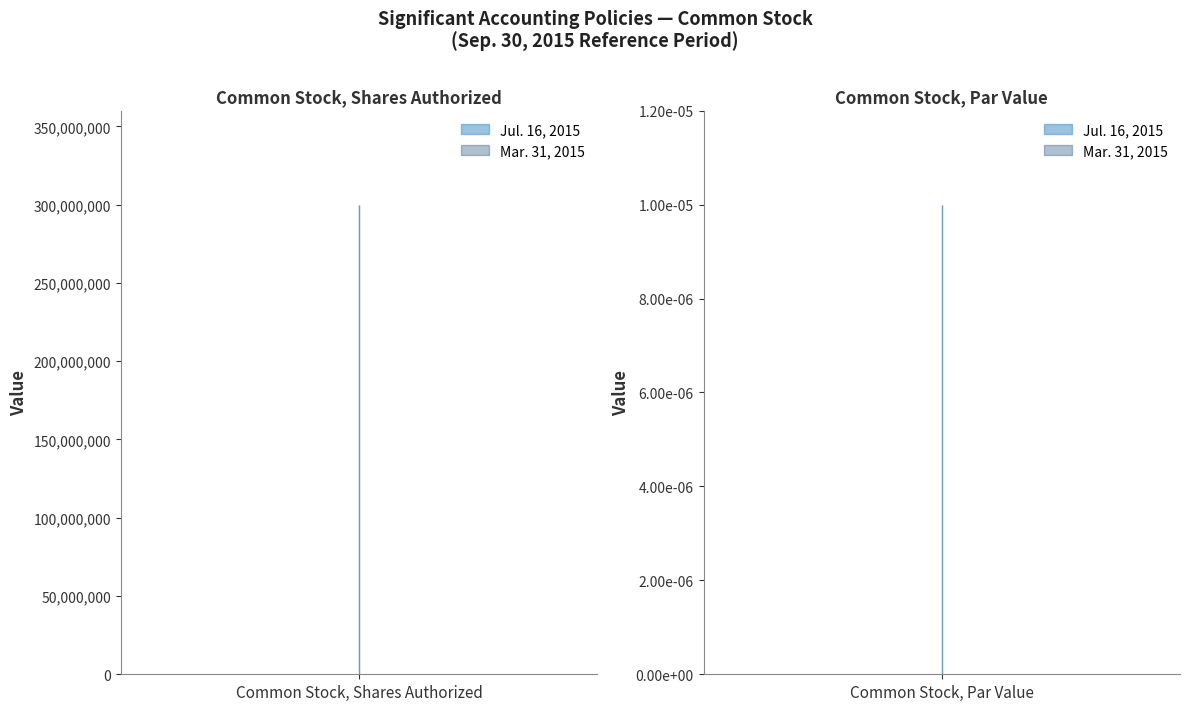

The Jul. 16, 2015 series shows 0.0 at Common Stock, Par Value. True or false?

False